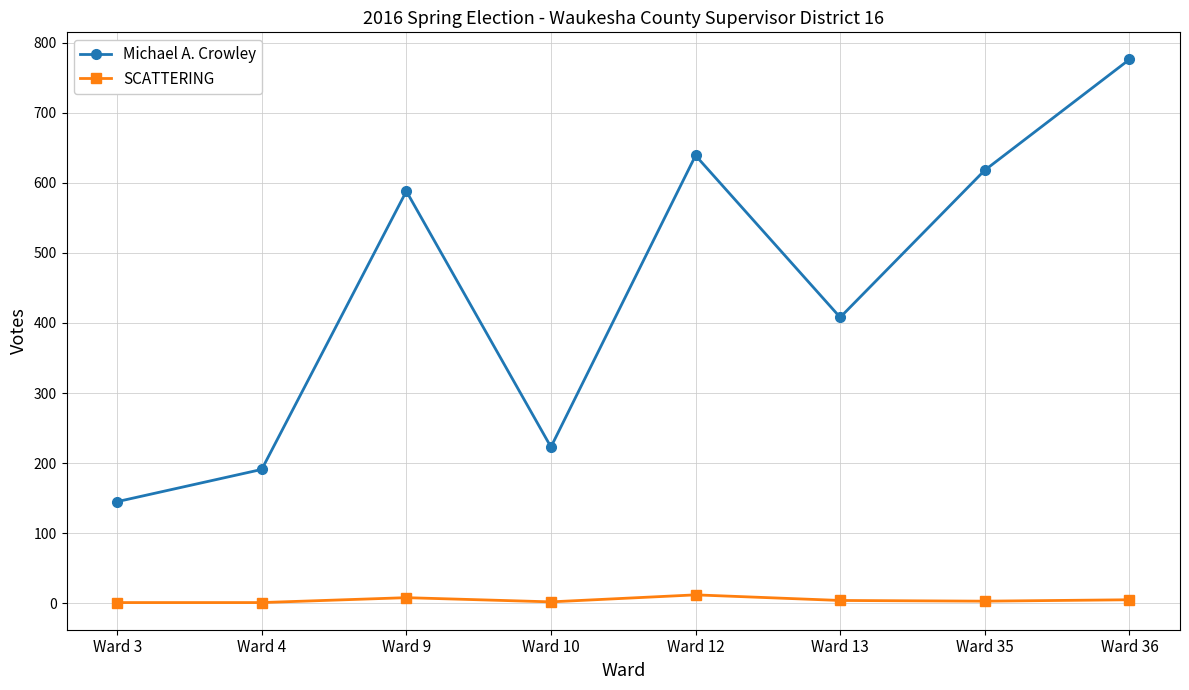

The value of Michael A. Crowley at Ward 36 is 251. True or false?

False